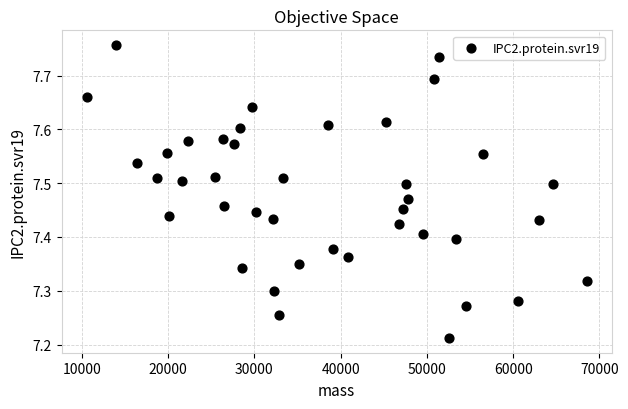

What is the range of X values (max minus min)?

57963.5